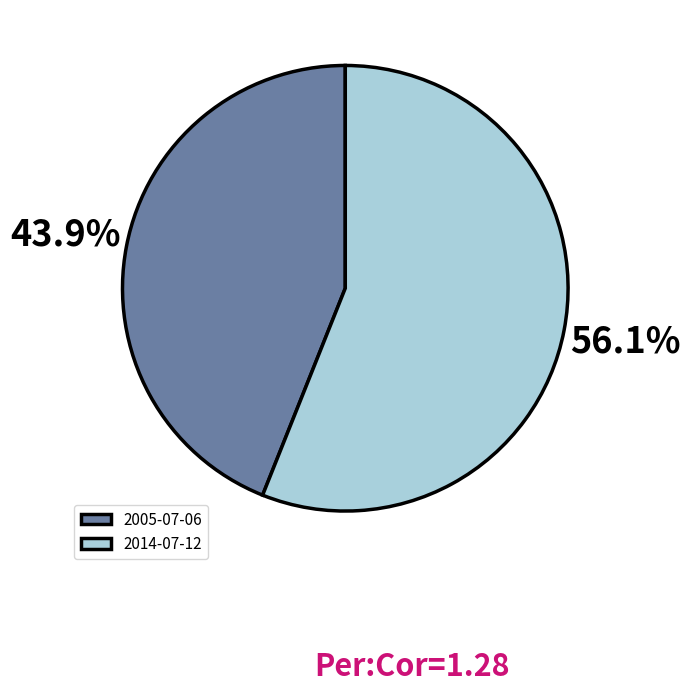

Rank the categories by value from lowest to highest.

2005-07-06, 2014-07-12